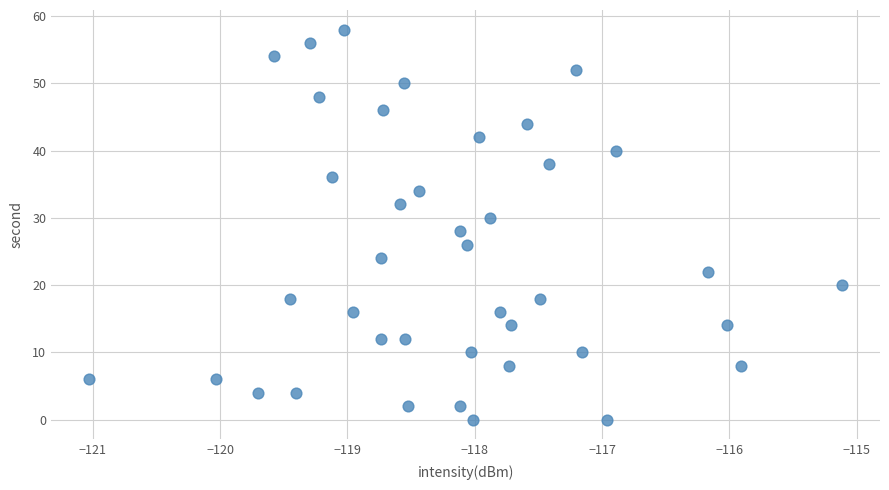

Count the number of points in this scatter plot.

40